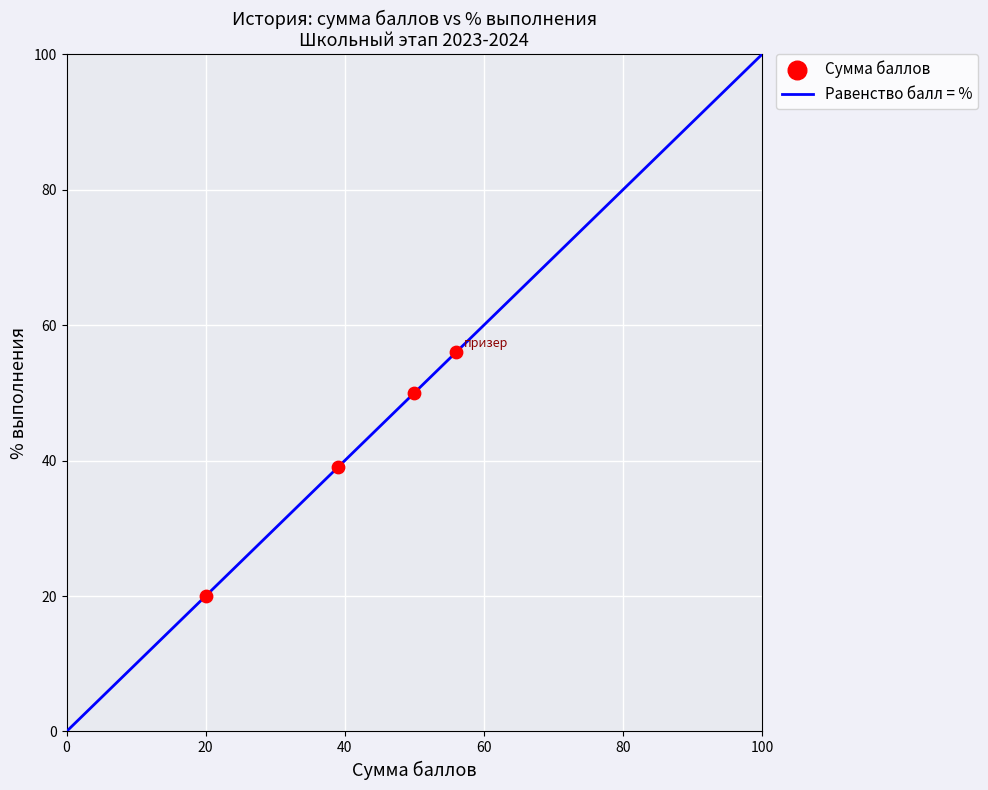

What Y value in the scatter plot is closest to 38?

39